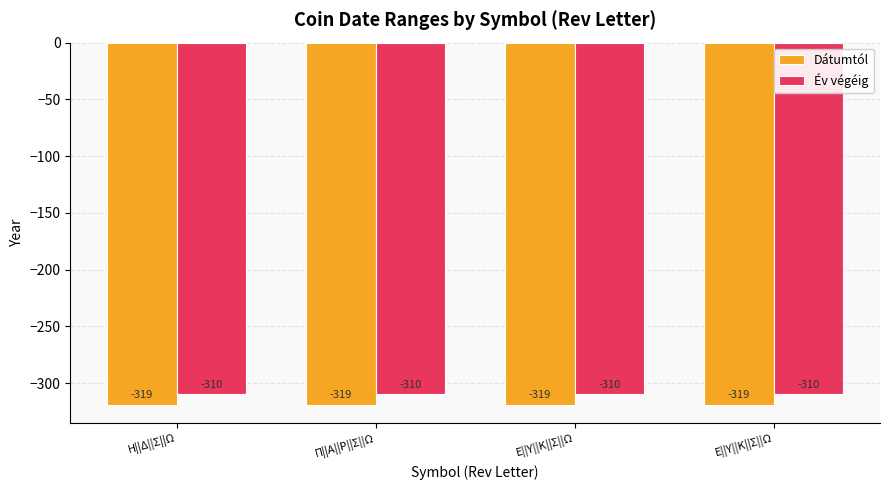

How many groups of bars are there?

4